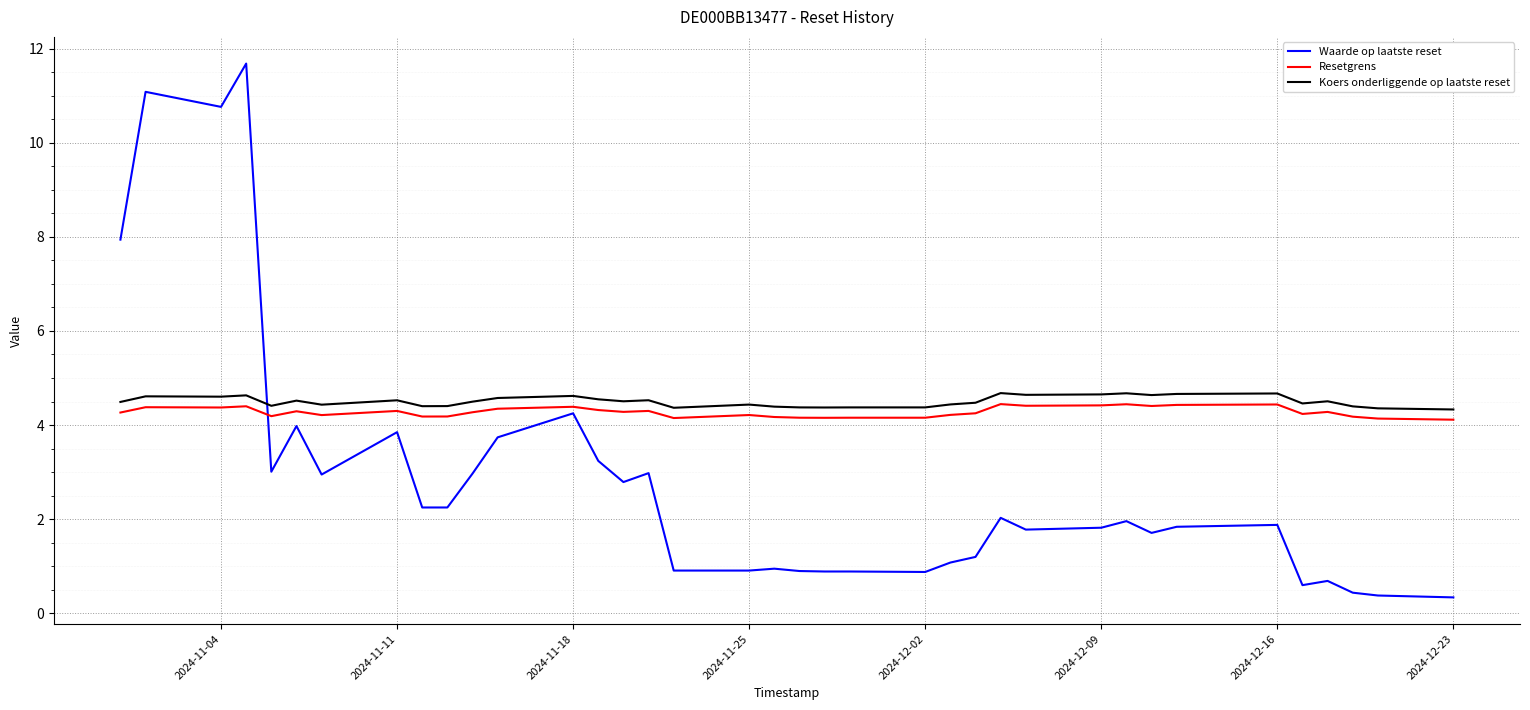

True or false: Resetgrens and Koers onderliggende op laatste reset cross at least once.

False